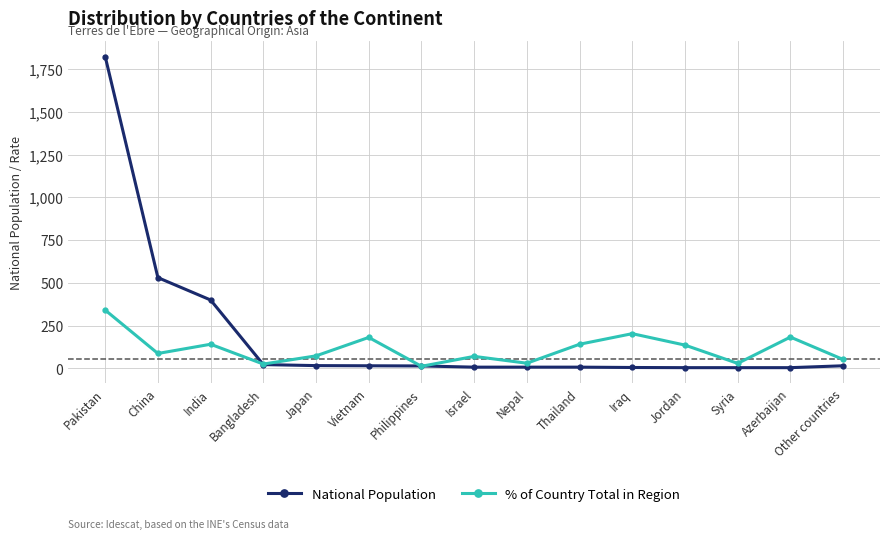

What are all the series names shown in the legend?

National Population, % of Country Total in Region